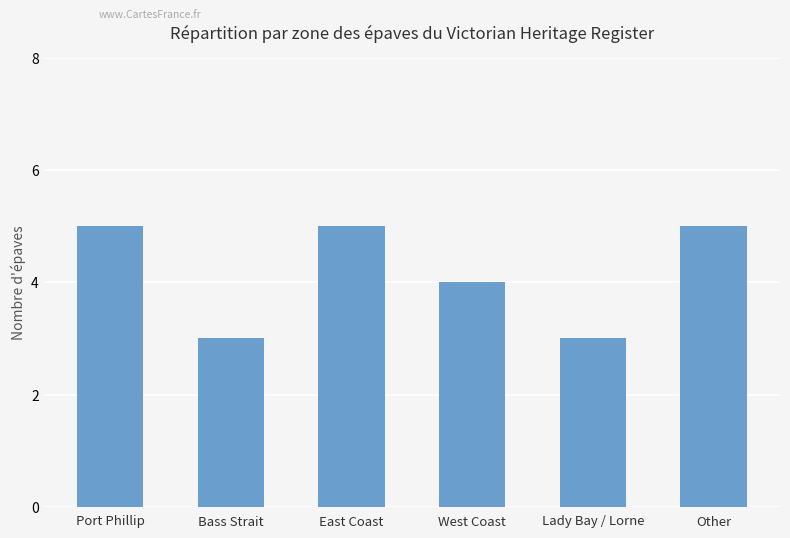

What is the sum of all values?

25